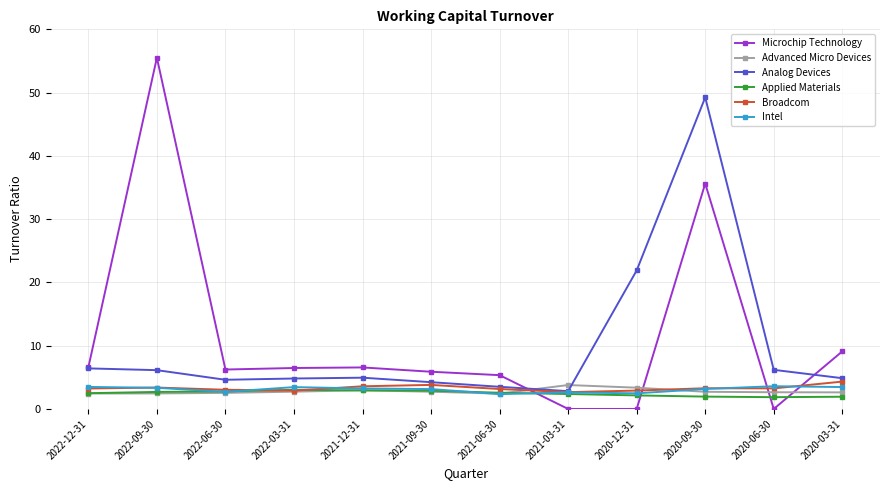

Between 2022-09-30 and 2022-03-31, which series saw the biggest shift?

Microchip Technology